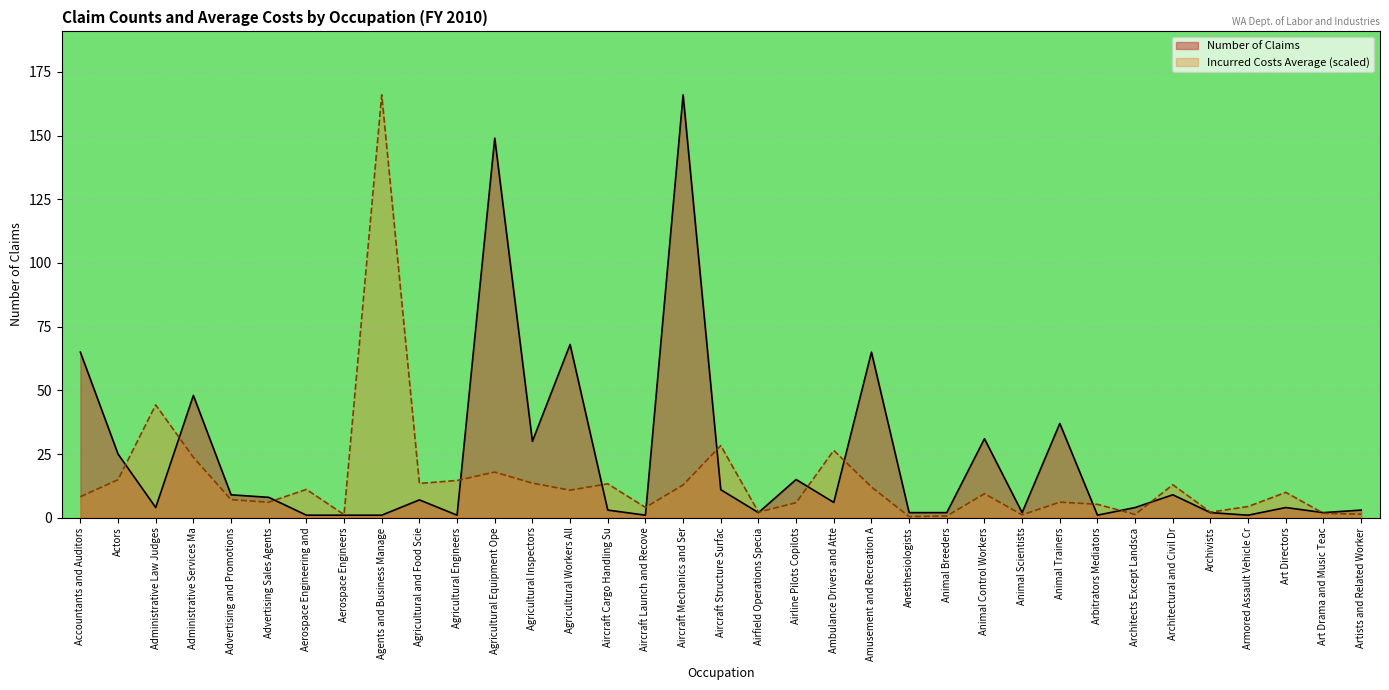

Reading left to right, list all the values displayed in this chart.

Number of Claims: 65.0	25.0	4.0	48.0	9.0	8.0	1.0	1.0	1.0	7.0	1.0	149.0	30.0	68.0	3.0	1.0	166.0	11.0	2.0	15.0	6.0	65.0	2.0	2.0	31.0	2.0	37.0	1.0	4.0	9.0	2.0	1.0	4.0	2.0	3.0
Incurred Costs Average: 8.2	14.9	44.3	23.7	7.1	6.1	11.1	1.2	166.0	13.5	14.6	17.9	13.6	10.8	13.3	4.0	12.9	28.3	2.2	5.9	26.4	12.1	0.4	0.7	9.4	1.1	6.1	5.3	1.3	12.9	2.2	4.4	9.9	1.7	1.4